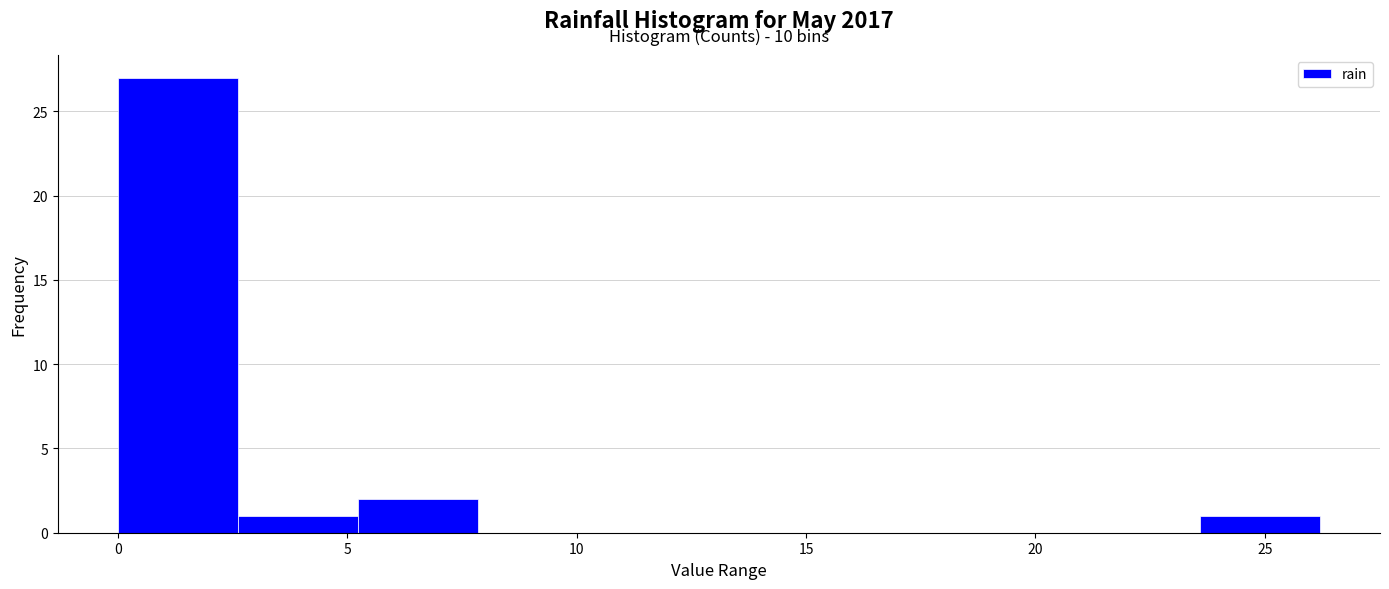

Over which range of the x-axis is the bar tallest?

0.0 to 2.5